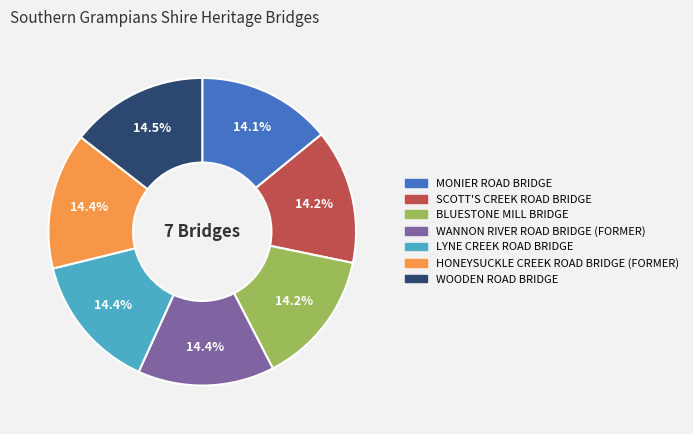

Do WOODEN ROAD BRIDGE and LYNE CREEK ROAD BRIDGE together represent more than half of the pie?

No